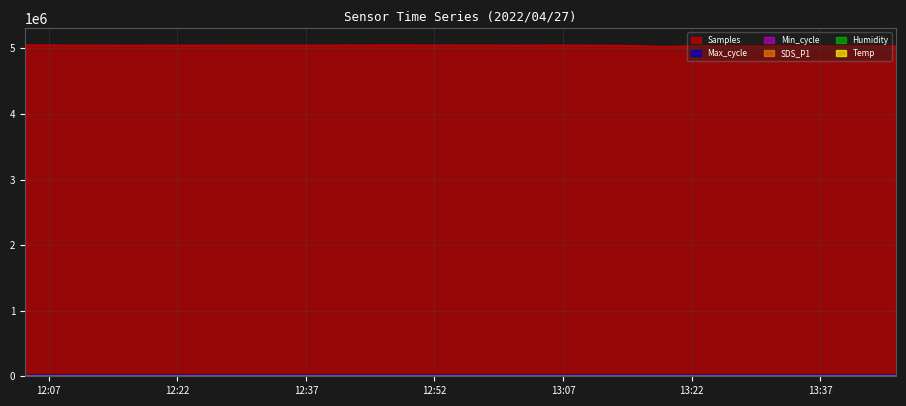

What is the value of the SDS_P1 point at the 34th from the left?

5.0